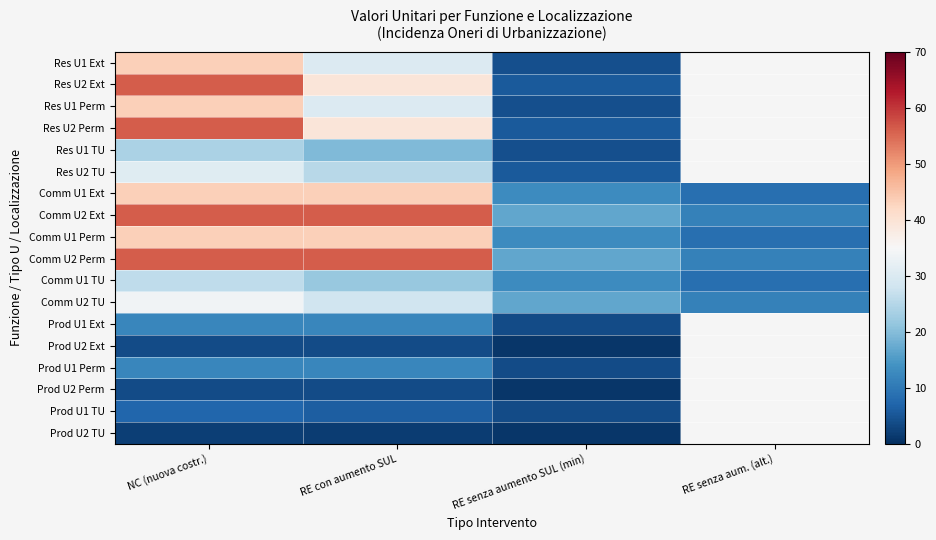

Between NC (nuova costr.) and RE senza aumento SUL (min), which series saw the biggest shift?

Res U2 Ext